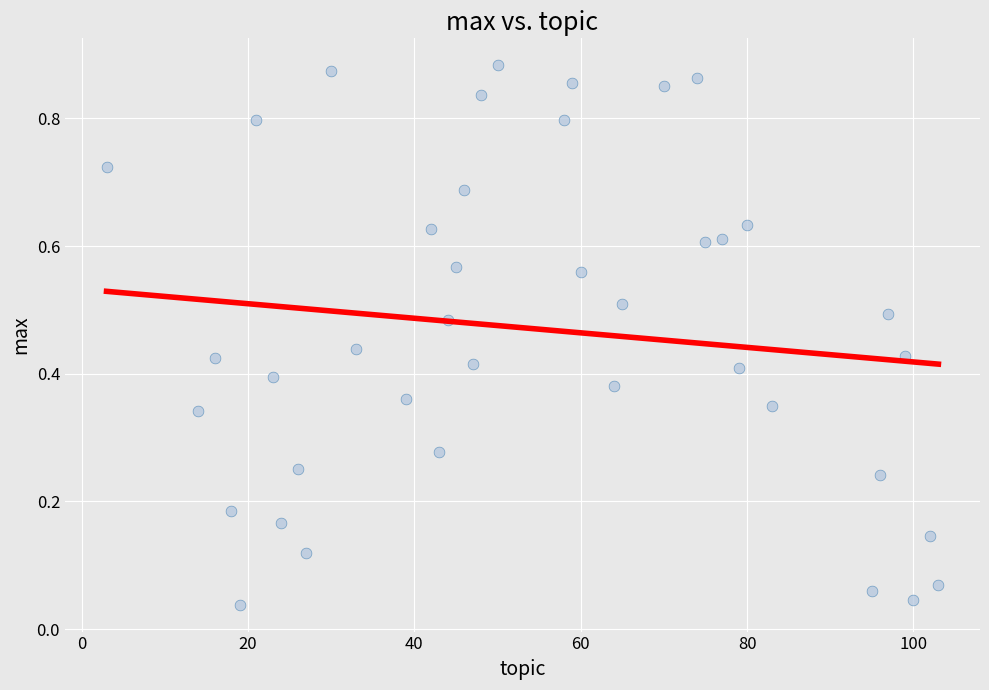

What is the range of X values (max minus min)?

100.0